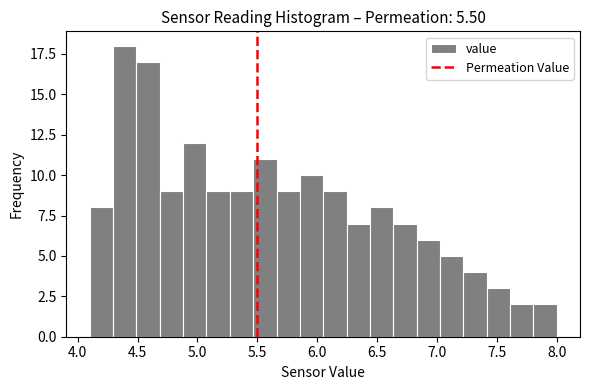

Read against the x-axis, roughly where is the centre of the tallest bar?

4.40